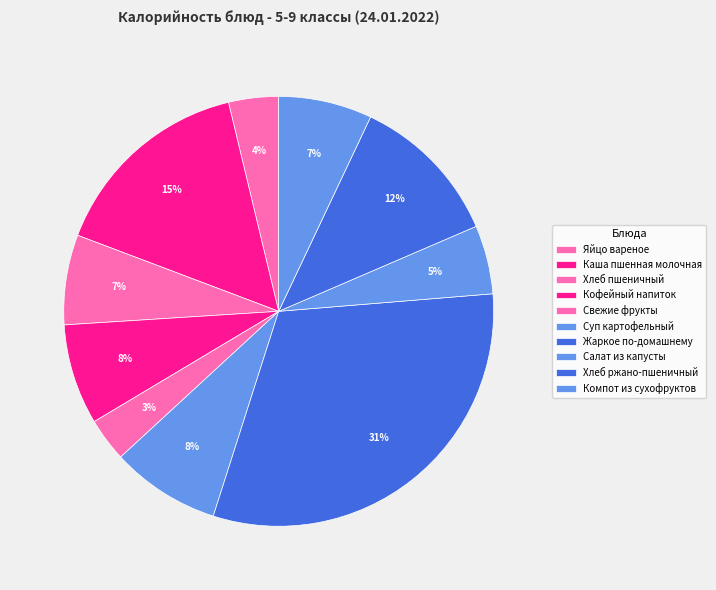

Rank the categories by value from highest to lowest.

Жаркое по-домашнему, Каша пшенная молочная, Хлеб ржано-пшеничный, Суп картофельный, Кофейный напиток, Компот из сухофруктов, Хлеб пшеничный, Салат из капусты, Яйцо вареное, Свежие фрукты